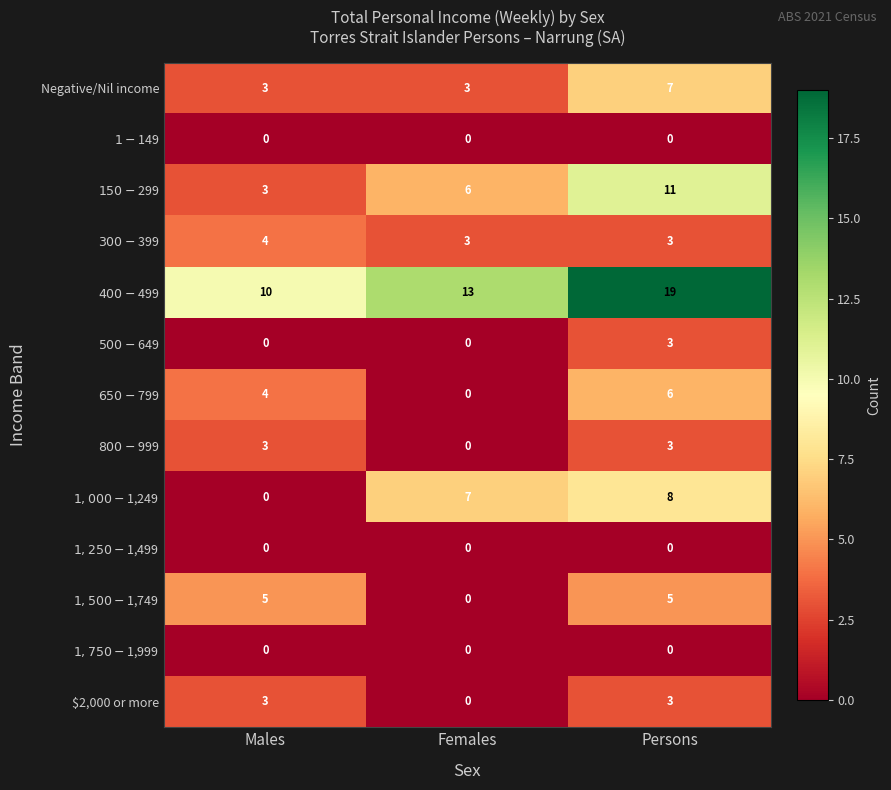

What is the spread (max minus min) of values at Females?

13